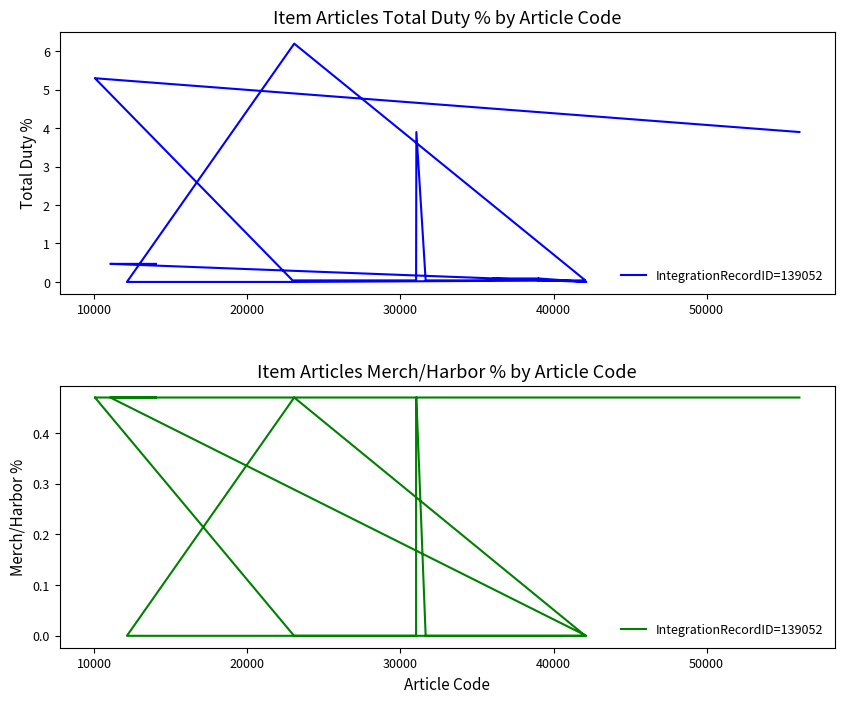

What is the sum of all values?

4.2